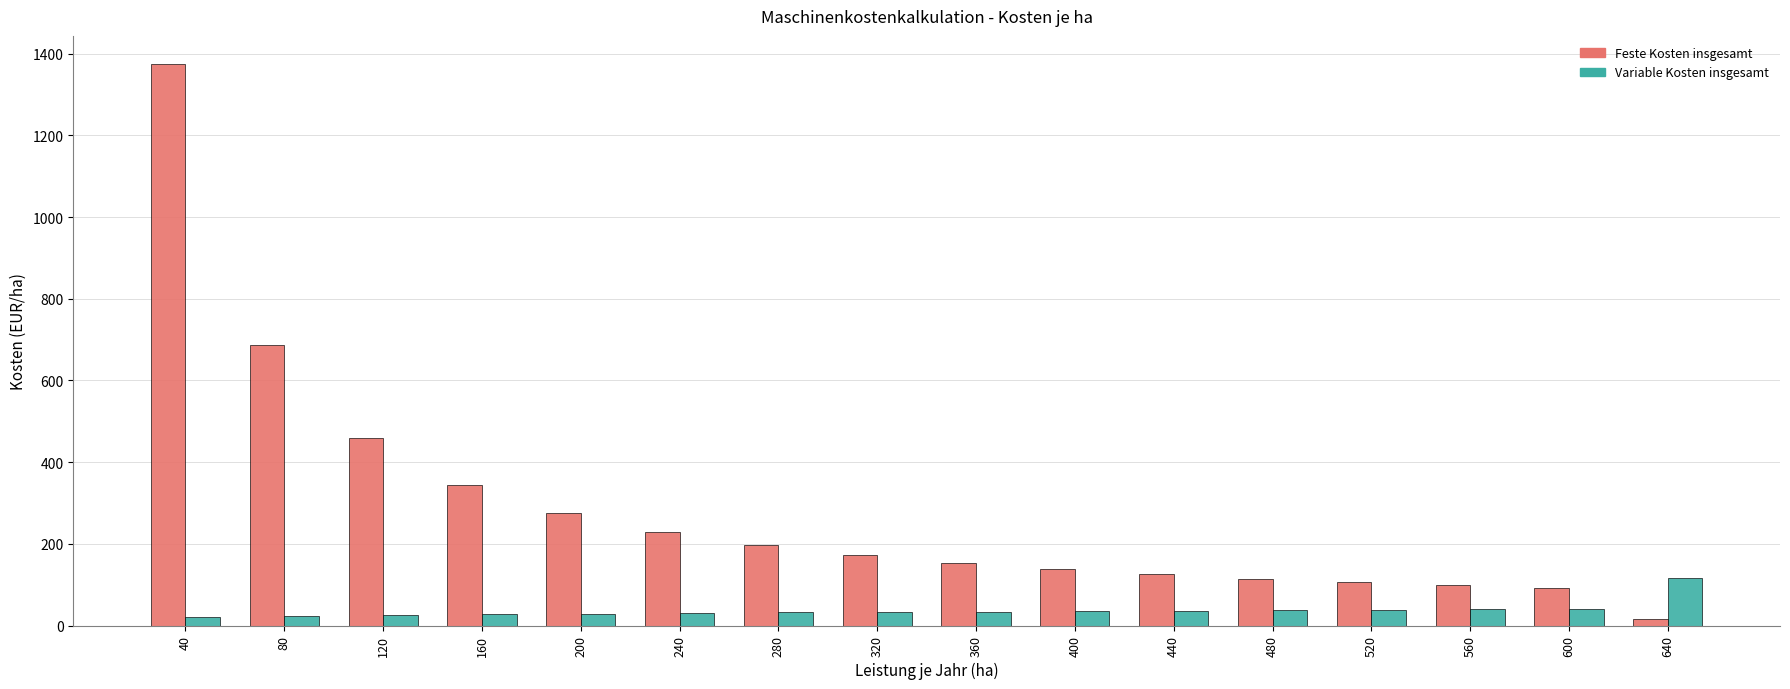

What are all the series names shown in the legend?

Feste Kosten insgesamt, Variable Kosten insgesamt